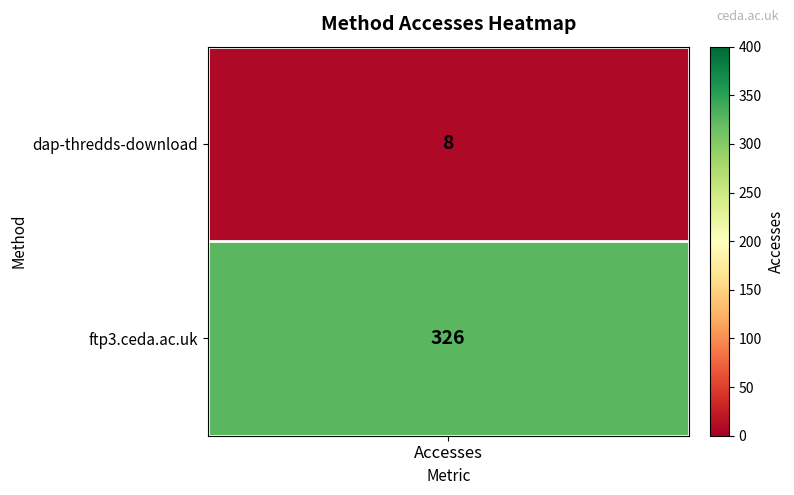

Reading left to right, transcribe all the data shown in this chart.

8	326